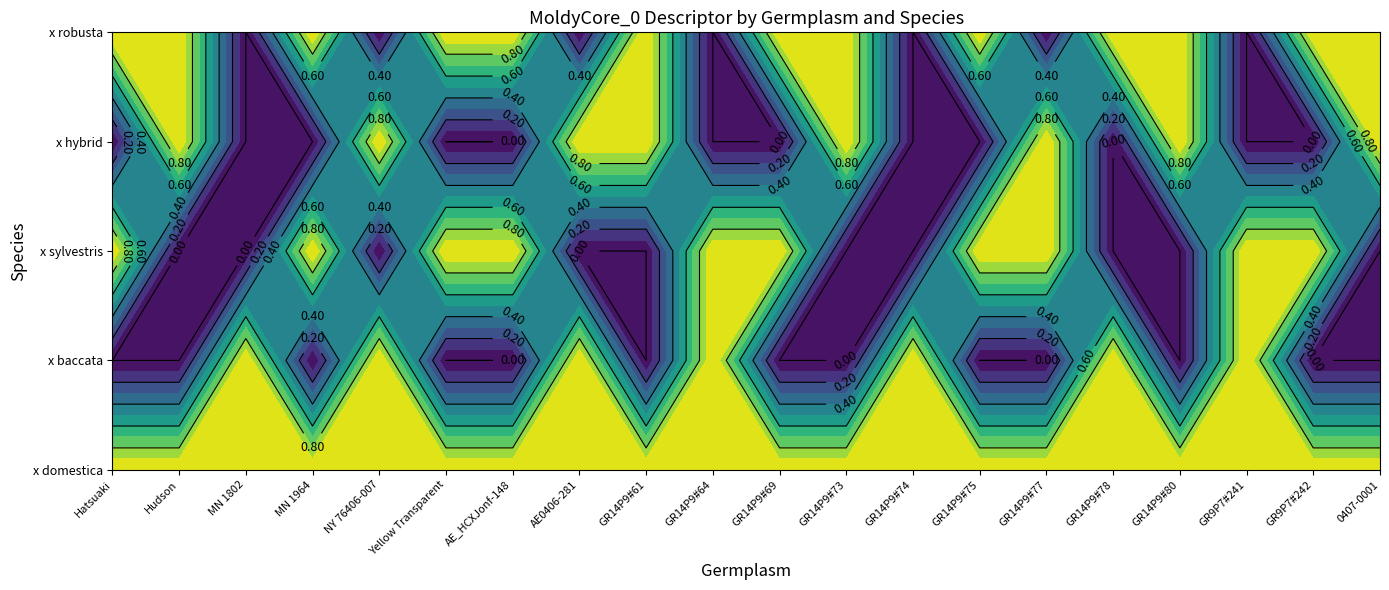

Is it true that x robusta equals -1 at NY 76406-007?

False